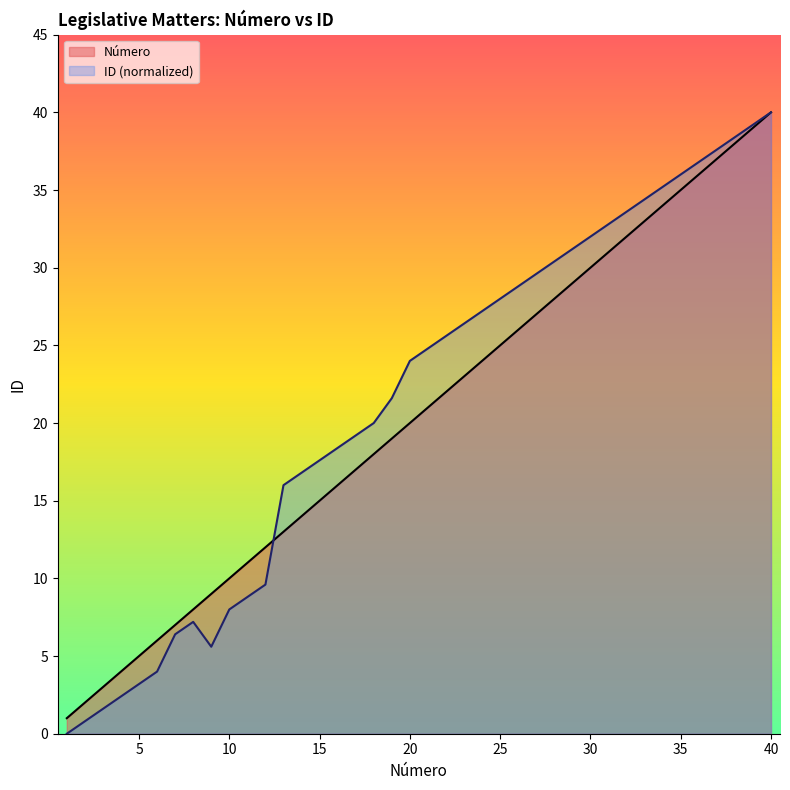

Between 12 and 39, which series saw the biggest shift?

ID